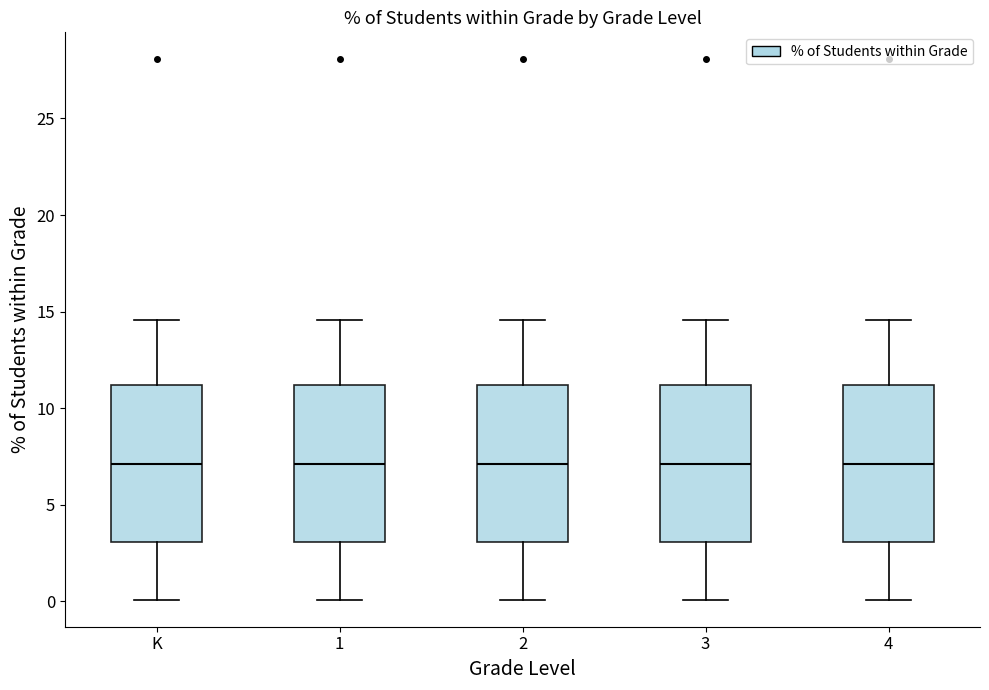

Reading left to right, transcribe this box plot: for each box, give where its median line is, the range the box spans, and where its two whiskers end, as read against the y-axis. The values are not printed on the chart, so give them approximately, as read against the axis.

K: median 7.0, box 3.0 to 11.0, whiskers 0.0 to 14.5
1: median 7.0, box 3.0 to 11.0, whiskers 0.0 to 14.5
2: median 7.0, box 3.0 to 11.0, whiskers 0.0 to 14.5
3: median 7.0, box 3.0 to 11.0, whiskers 0.0 to 14.5
4: median 7.0, box 3.0 to 11.0, whiskers 0.0 to 14.5